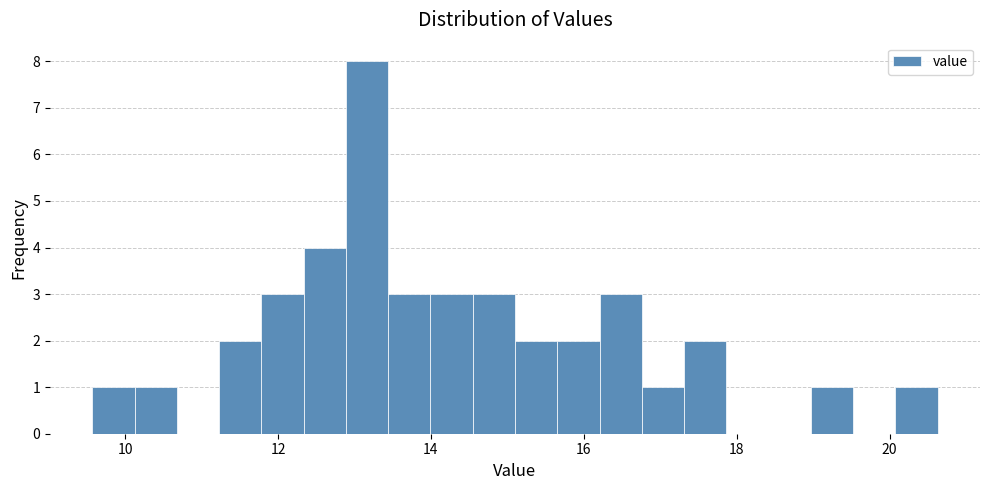

Around what value on the x-axis is the tallest bar? Give the approximate position of its centre, as read against the axis.

13.2